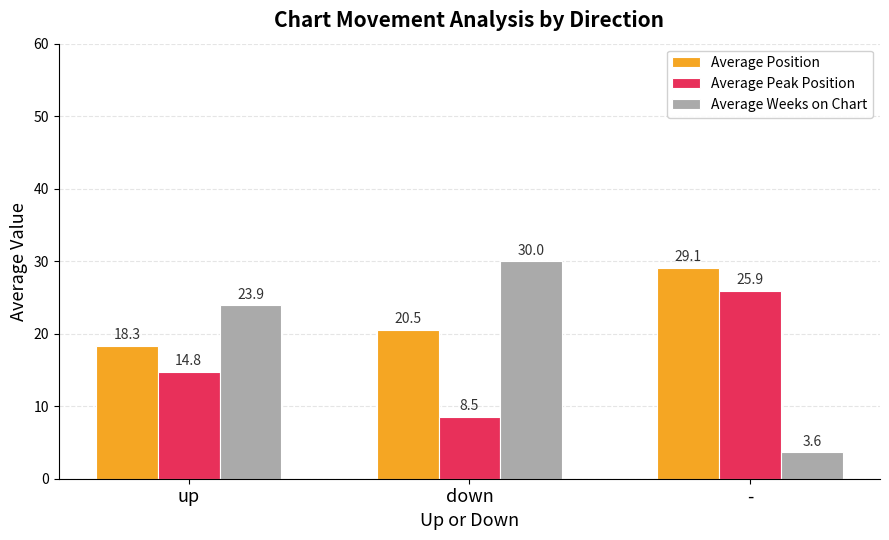

At which label does Average Position reach its peak?

-